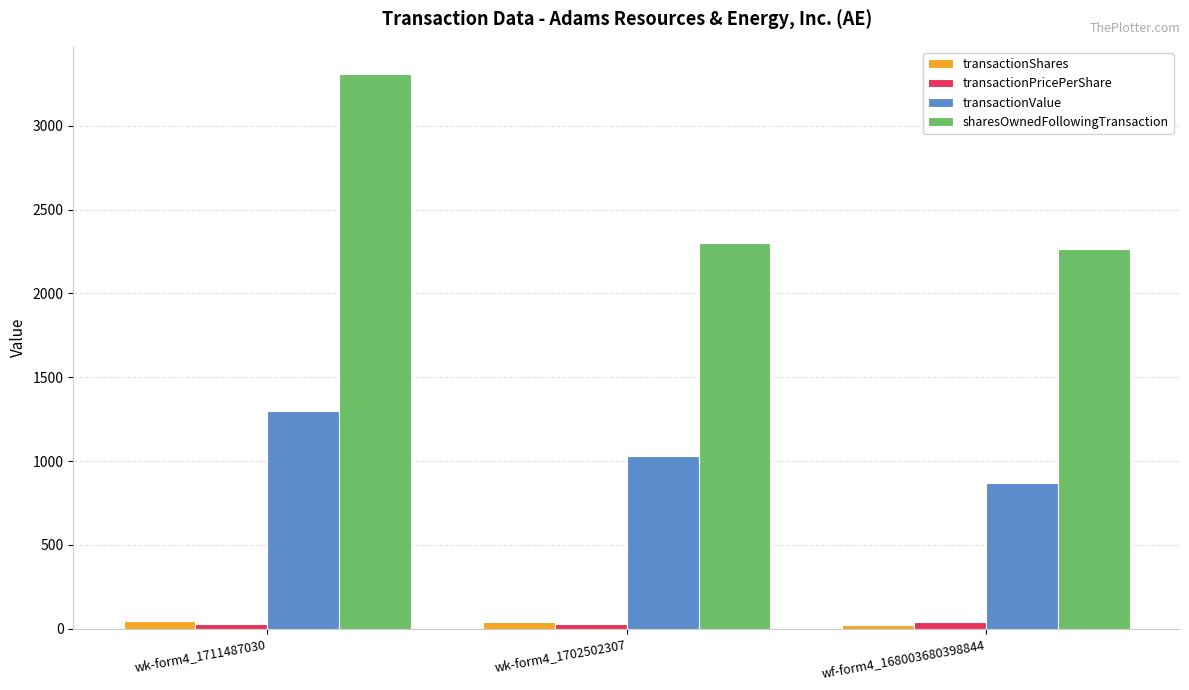

List the labels in order of transactionValue value, smallest first.

wf-form4_168003680398844, wk-form4_1702502307, wk-form4_1711487030